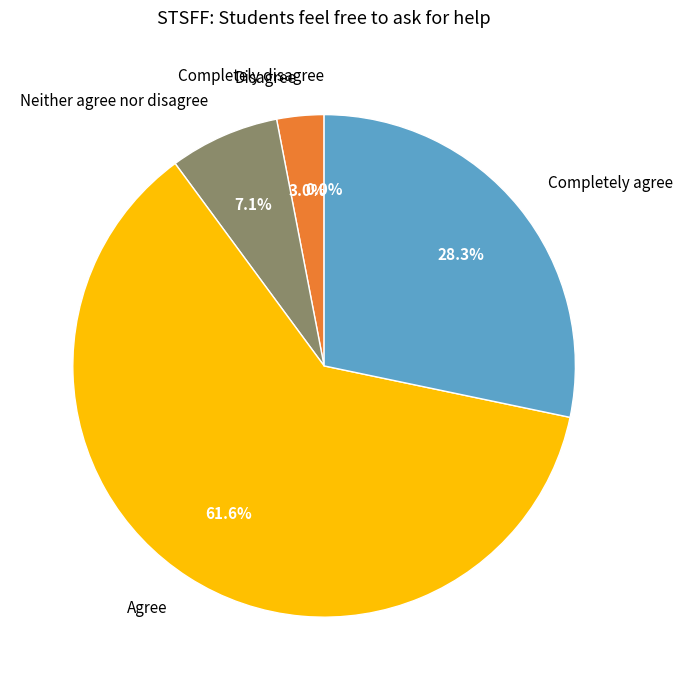

How many slices are in this pie chart?

5